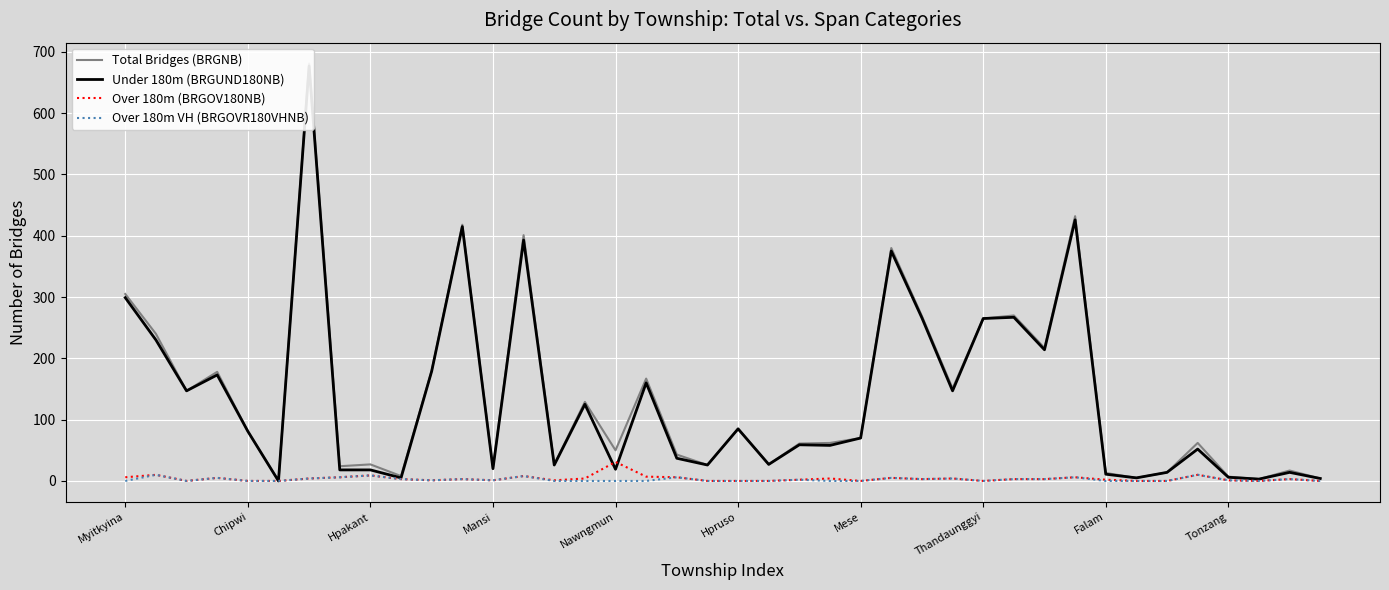

What is the sum of all Over 180m (BRGOV180NB) values?

151